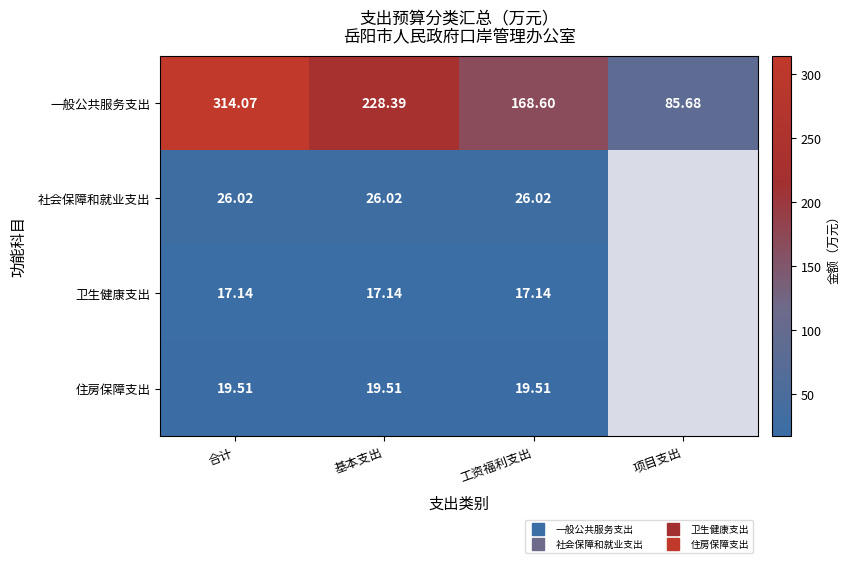

What is the greatest value displayed?

314.1